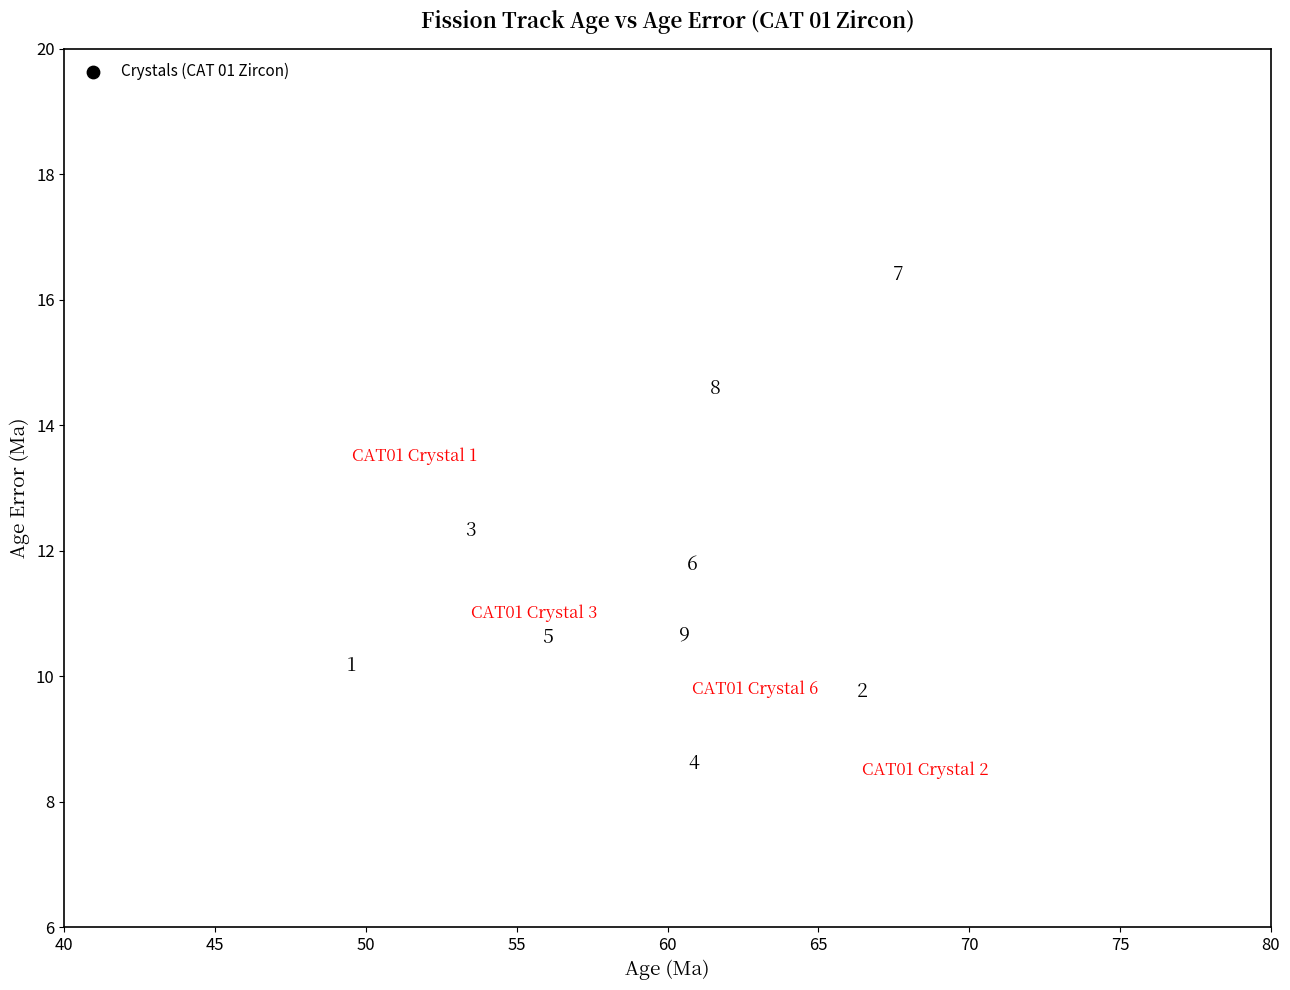

What Y value in the scatter plot is closest to 12?

11.8